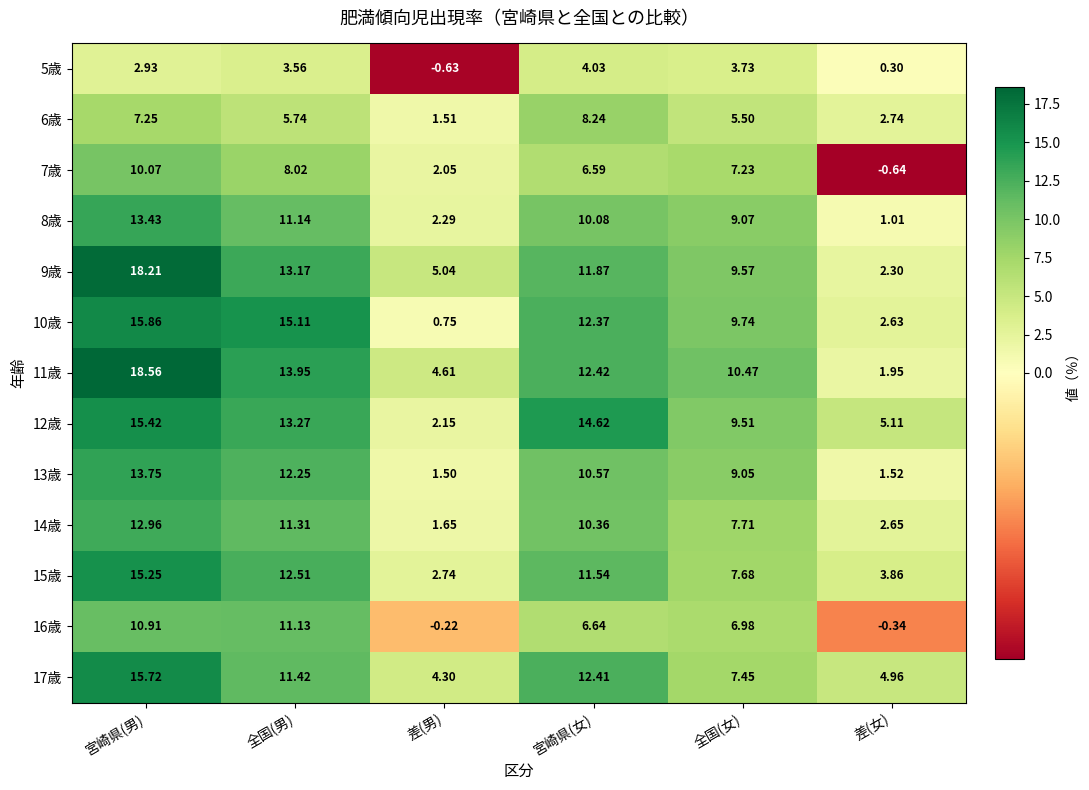

At which category is the sum across all series the highest?

宮崎県(男)